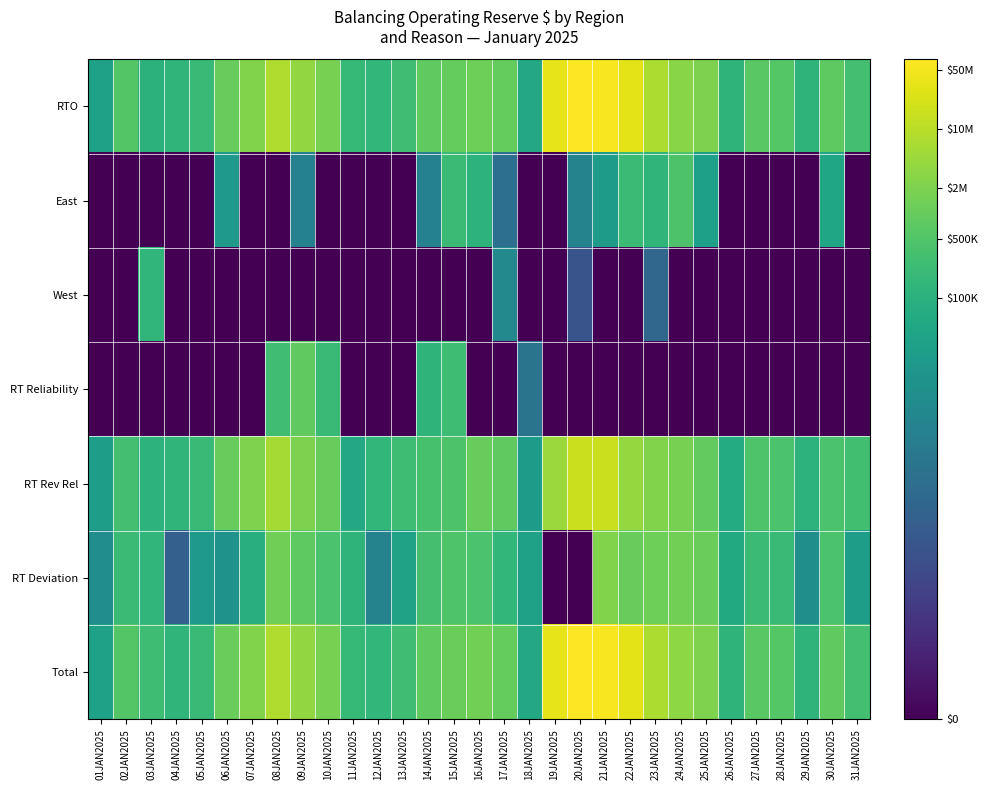

At which category is the sum across all series the highest?

09JAN2025